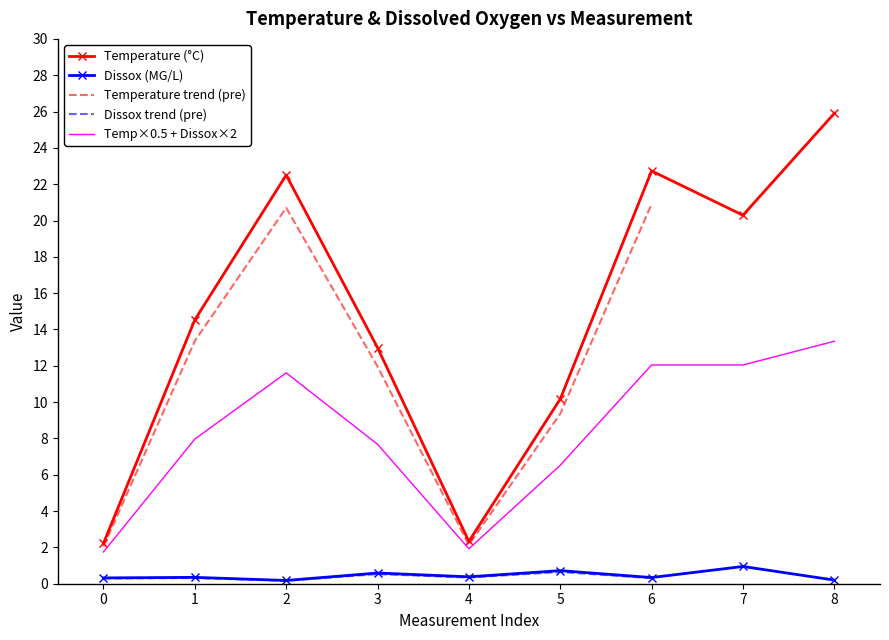

What is the difference between the maximum and minimum values in the Temperature series?

23.7